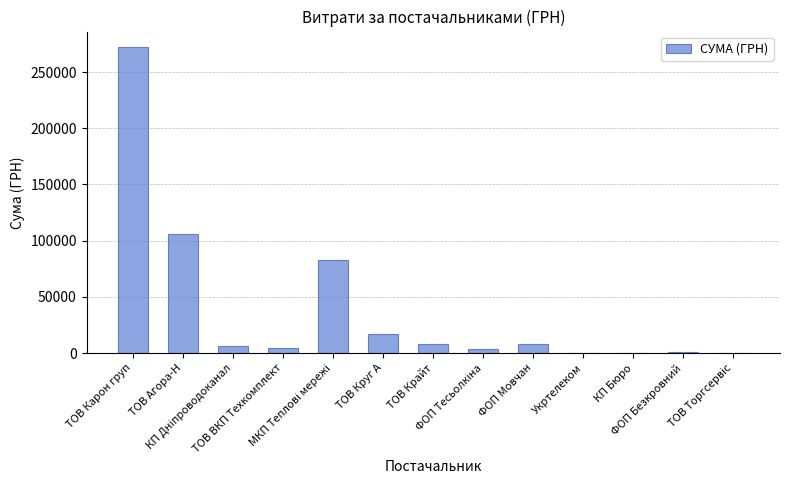

What is the average value?

39269.4